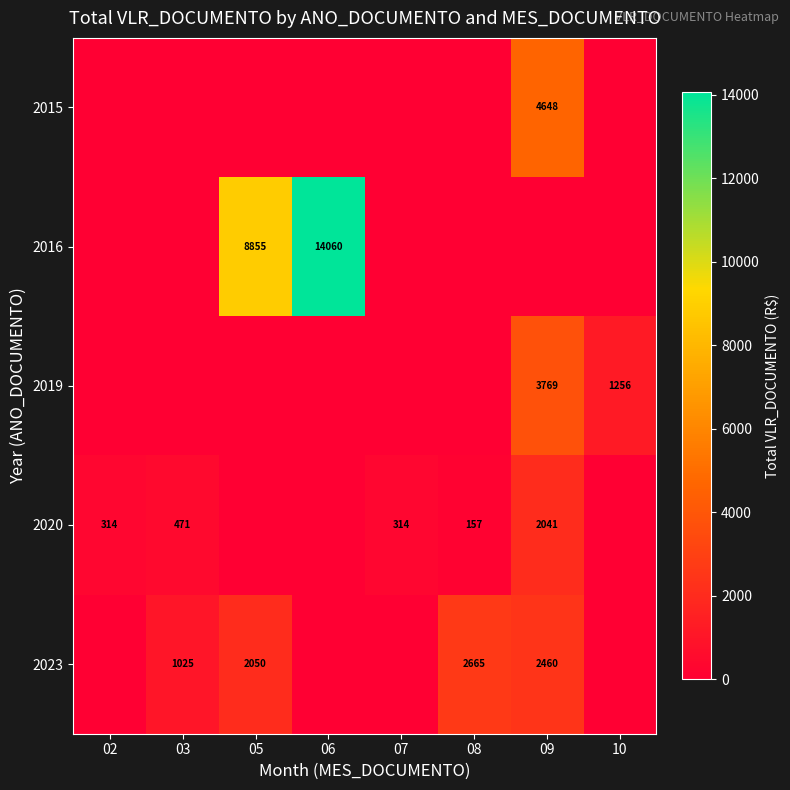

The 2023 series shows 1025 at 03. True or false?

True